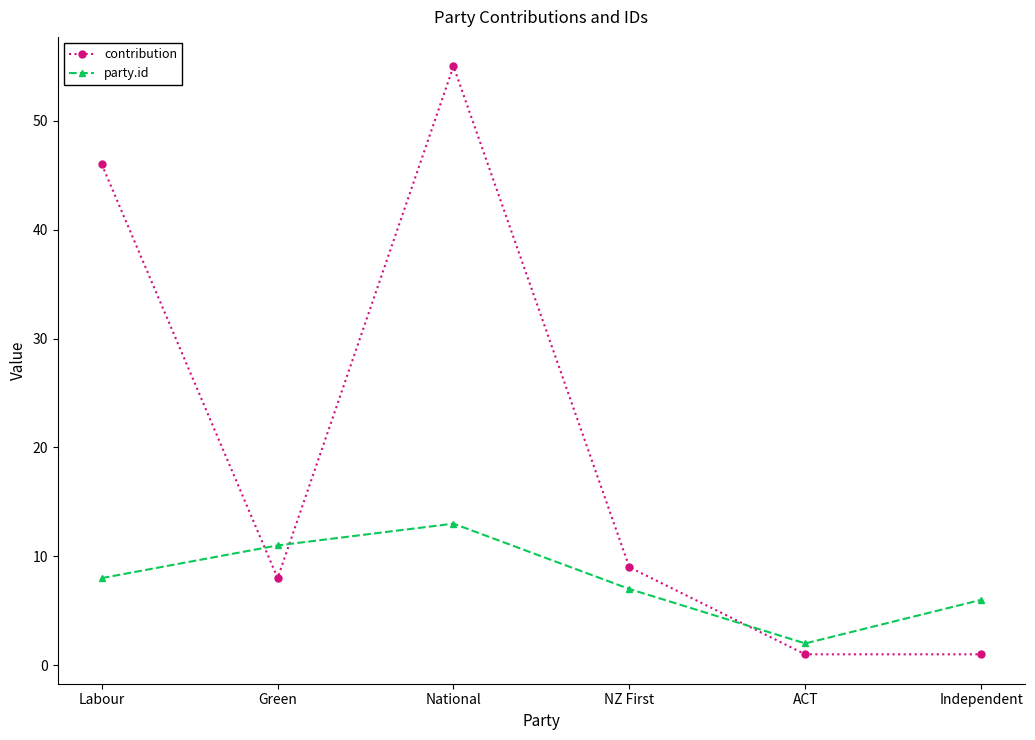

Is it true that party.id equals 2 at Independent?

False